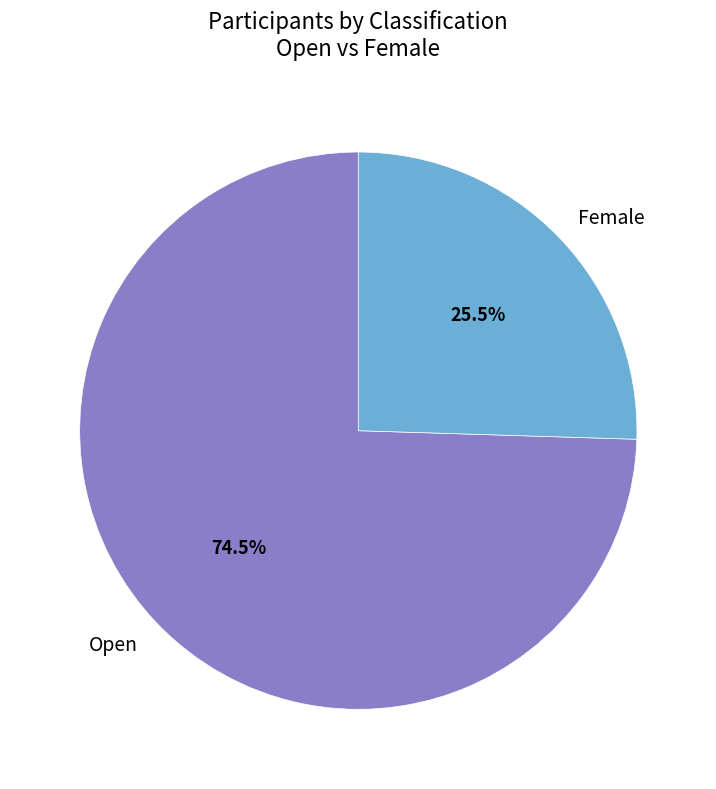

Which category has the smallest portion of the pie?

Female